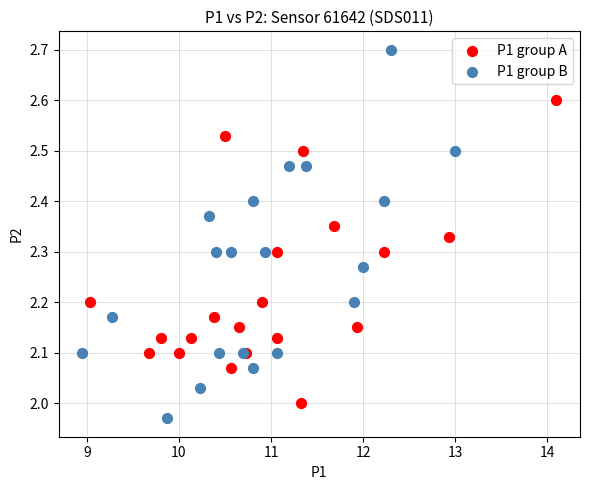

Which series reaches the maximum Y coordinate?

P1 group B